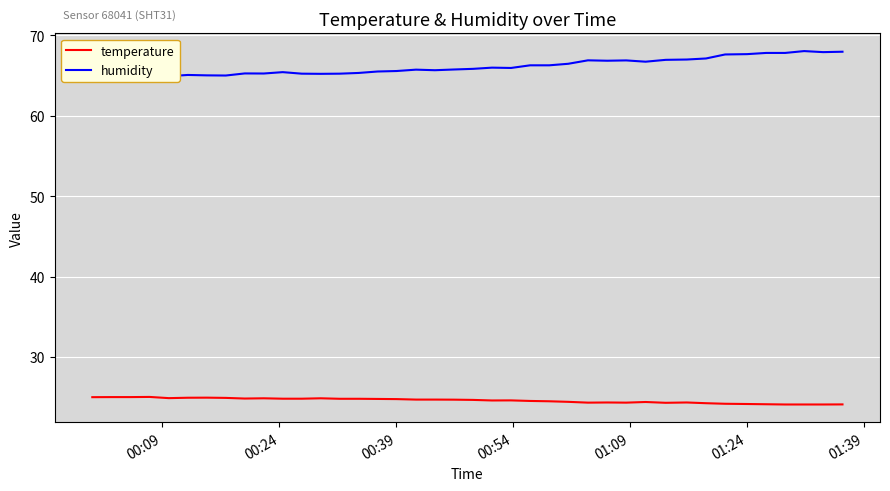

What is the value of the temperature point at the 38th from the left?

24.1